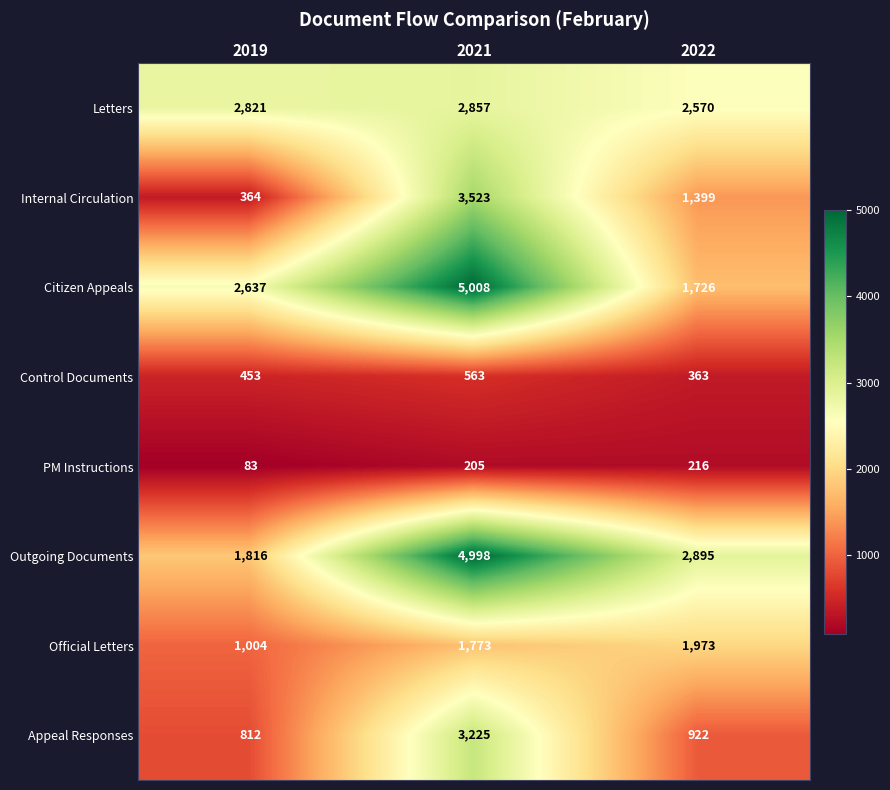

Where is Outgoing Documents nearest to the value 3407?

2022